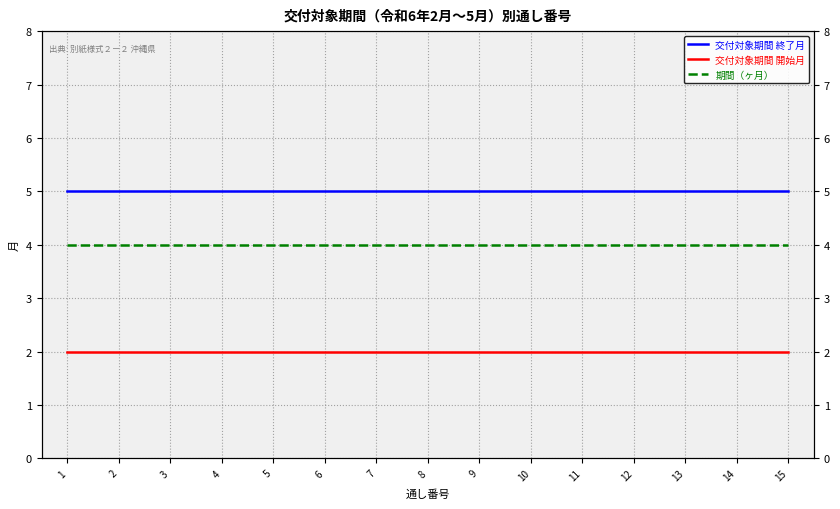

True or false: 期間（ヶ月） has a value of 4 at 9.

True